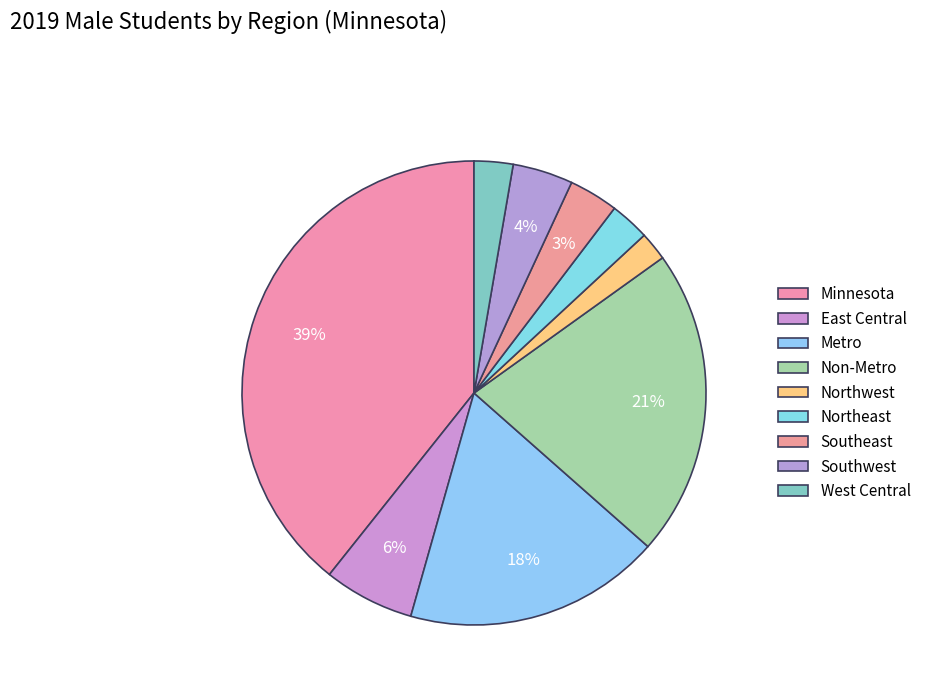

To the nearest percent, what is the difference between the largest and smallest slice percentages?

37%